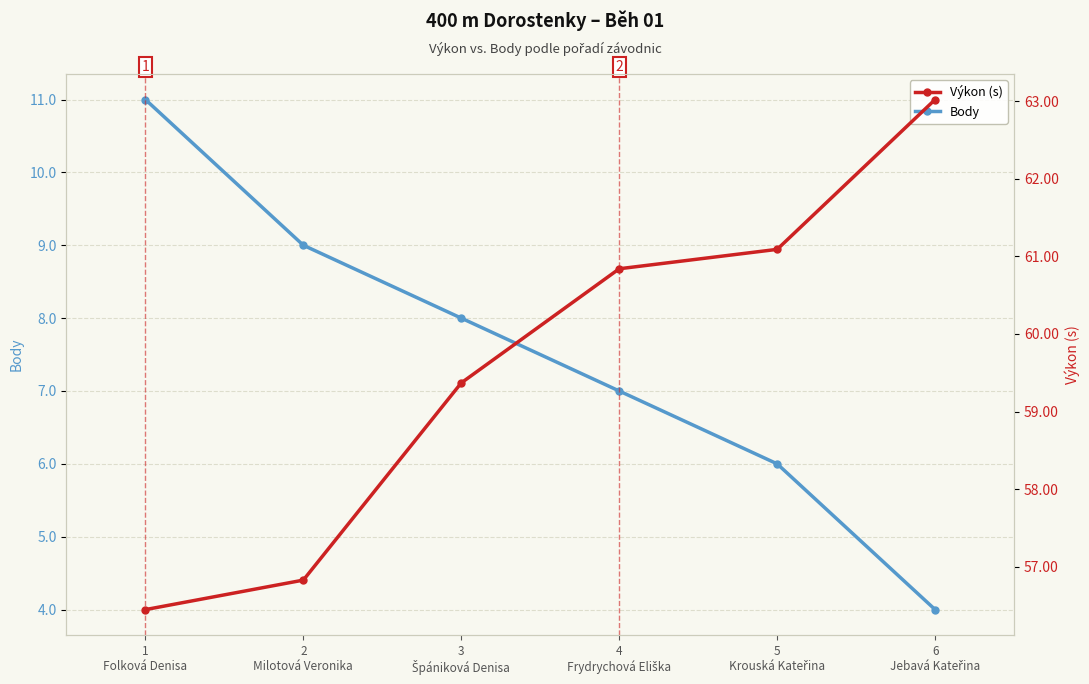

True or false: Body has more than 0 points higher than both neighbors.

False